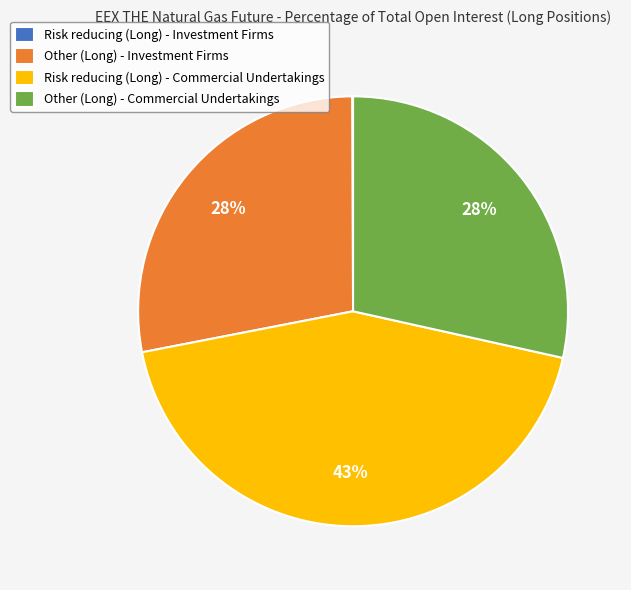

Between Other (Long) - Commercial Undertakings and Risk reducing (Long) - Commercial Undertakings, which is larger?

Risk reducing (Long) - Commercial Undertakings